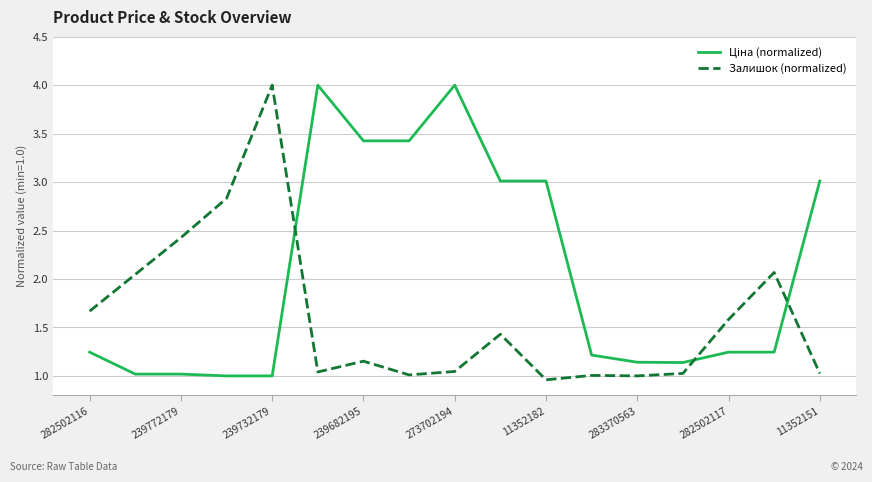

Which category has the highest value in the Залишок (normalized) series?

239732179